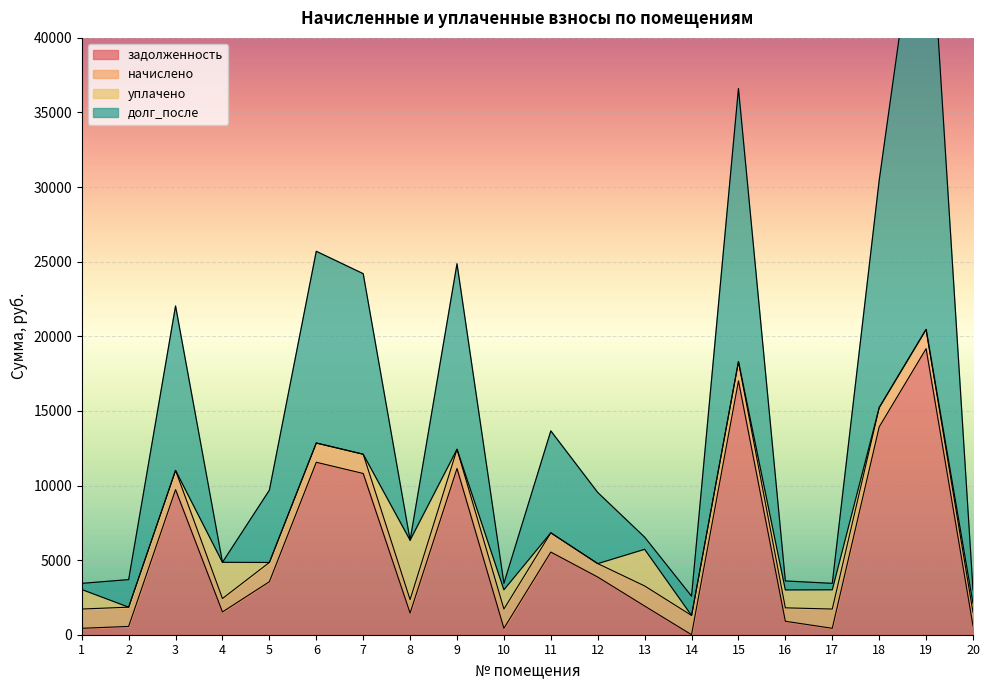

At how many categories does at least one series exceed 48852?

1